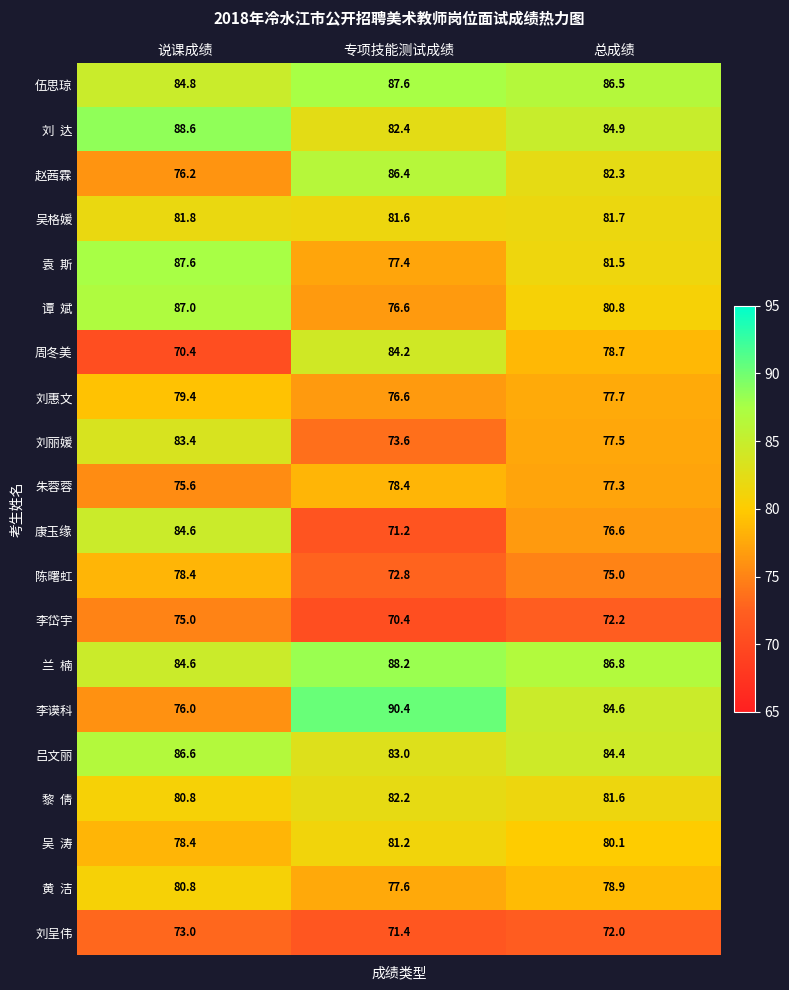

At which label does 吕文丽 reach its peak?

说课成绩